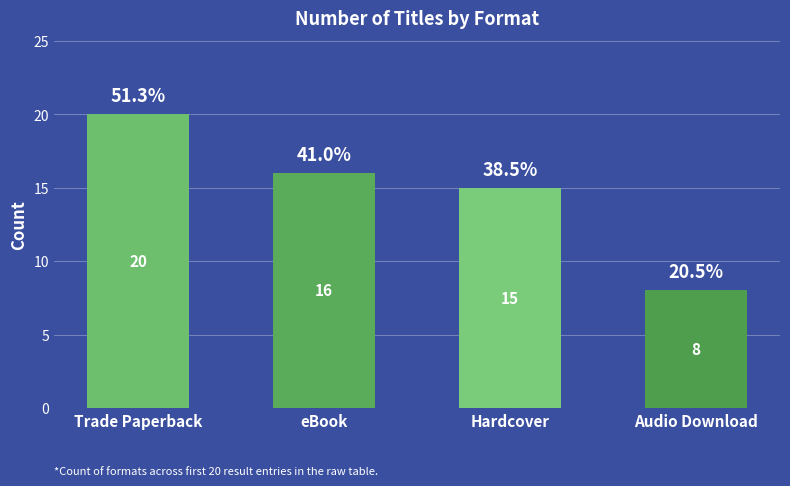

Which category has the highest value across all series?

Trade Paperback